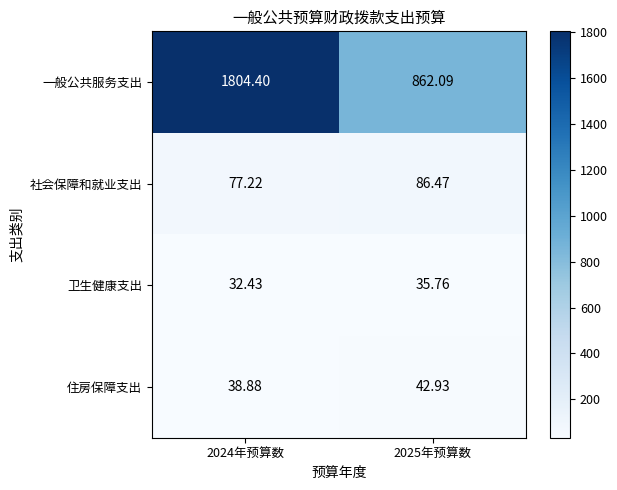

Is the value of 社会保障和就业支出 at 2025年预算数 greater than the value of 一般公共服务支出 at 2024年预算数?

No